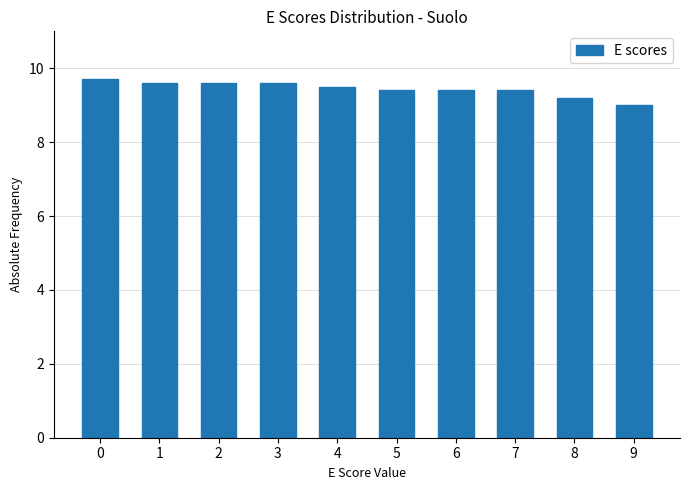

Reading right to left, what are all the values shown in this chart?

9.0	9.2	9.4	9.4	9.4	9.5	9.6	9.6	9.6	9.7